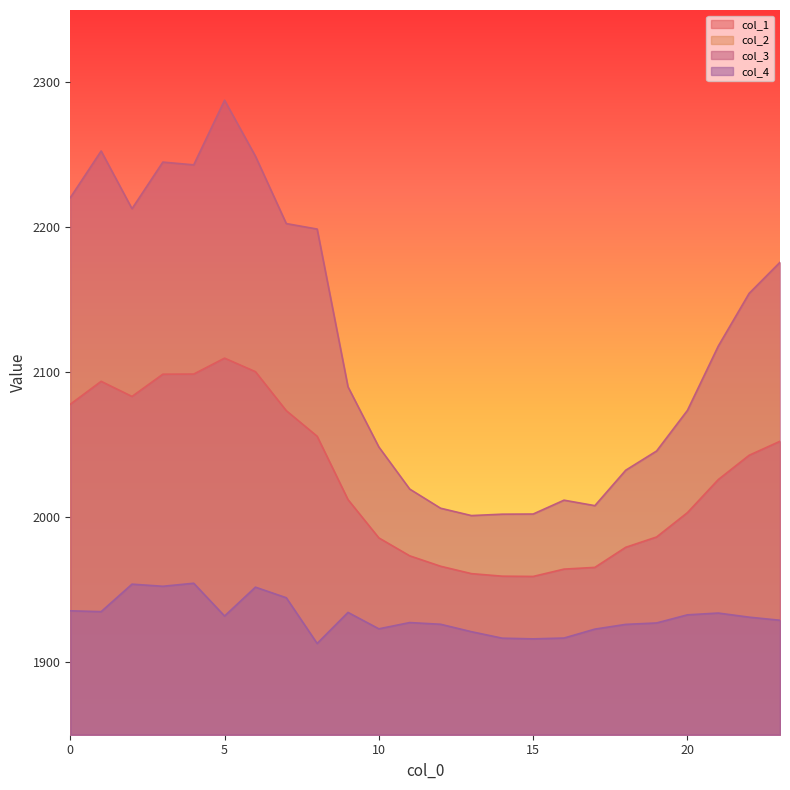

Which series has the largest total across all categories?

col_3